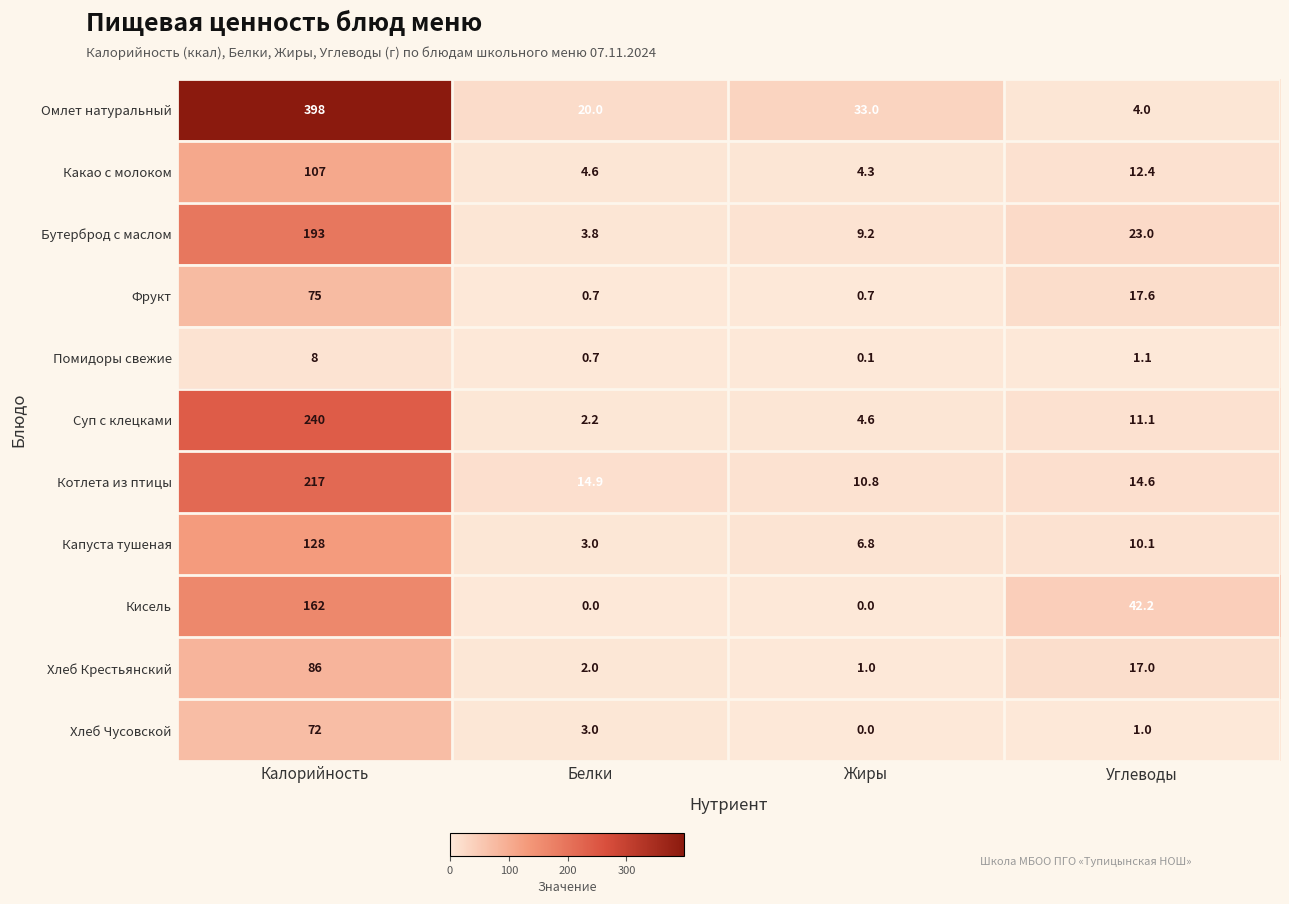

Rank the series by their maximum value, from highest to lowest.

Омлет натуральный, Суп с клецками, Котлета из птицы, Бутерброд с маслом, Кисель, Капуста тушеная, Какао с молоком, Хлеб Крестьянский, Фрукт, Хлеб Чусовской, Помидоры свежие